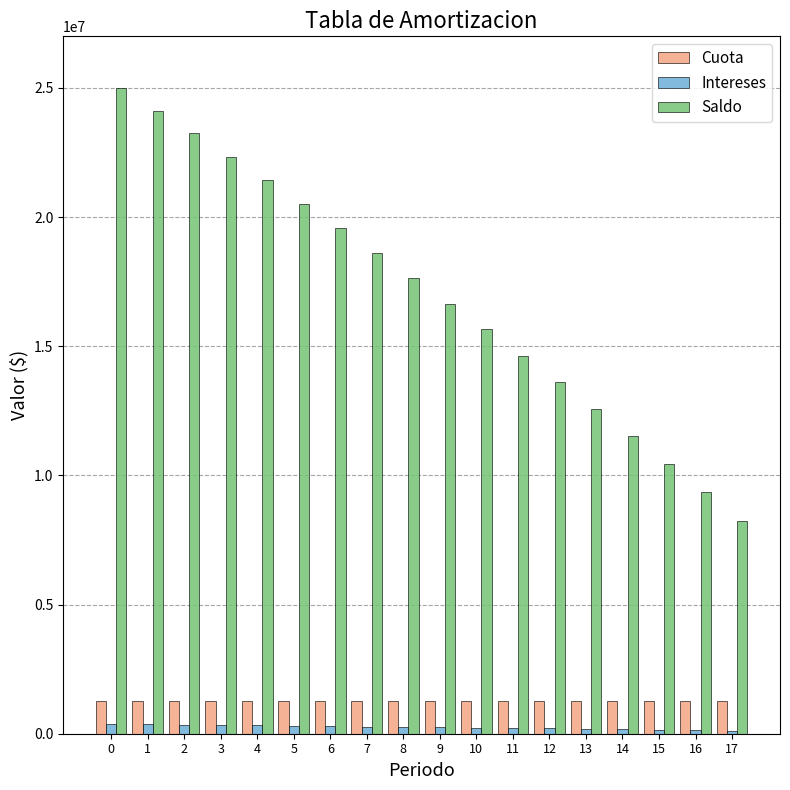

How many data points in Saldo are above 17637266?

9